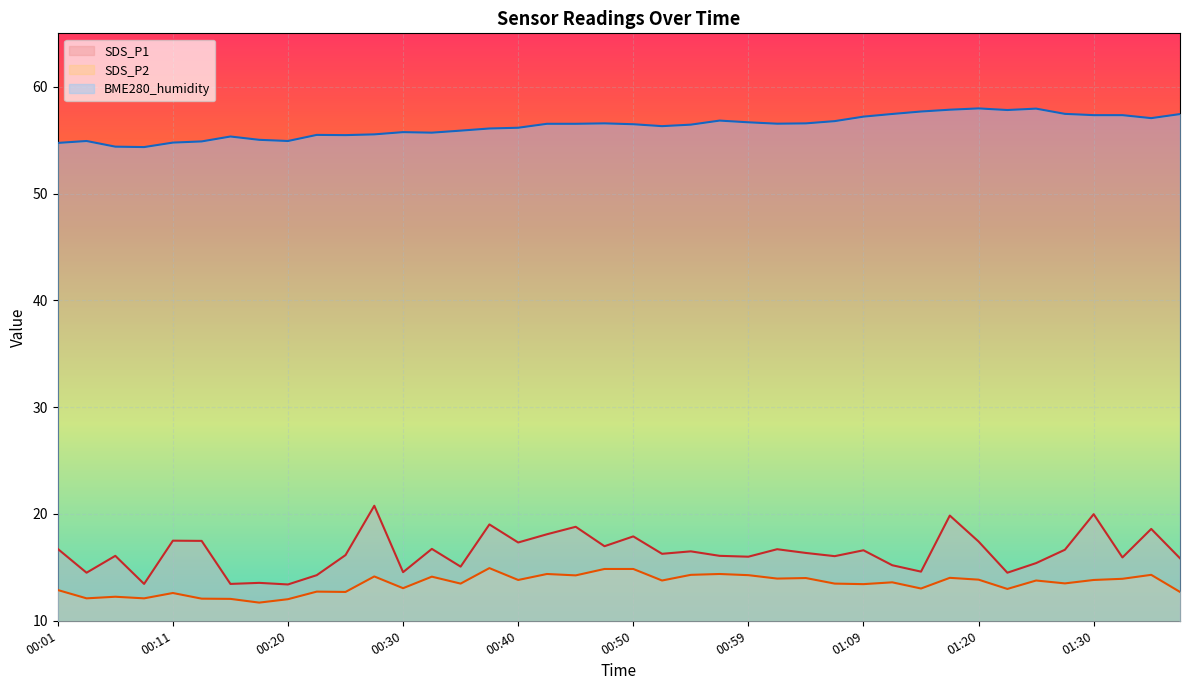

What position from the left is 00:16?

7